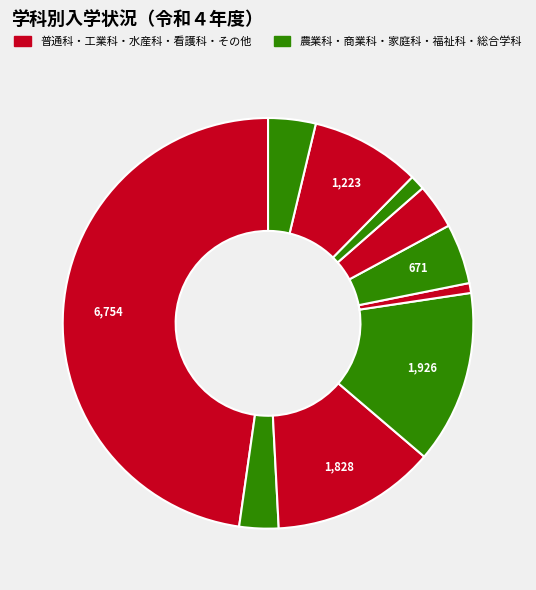

Count the number of slices in the pie.

10